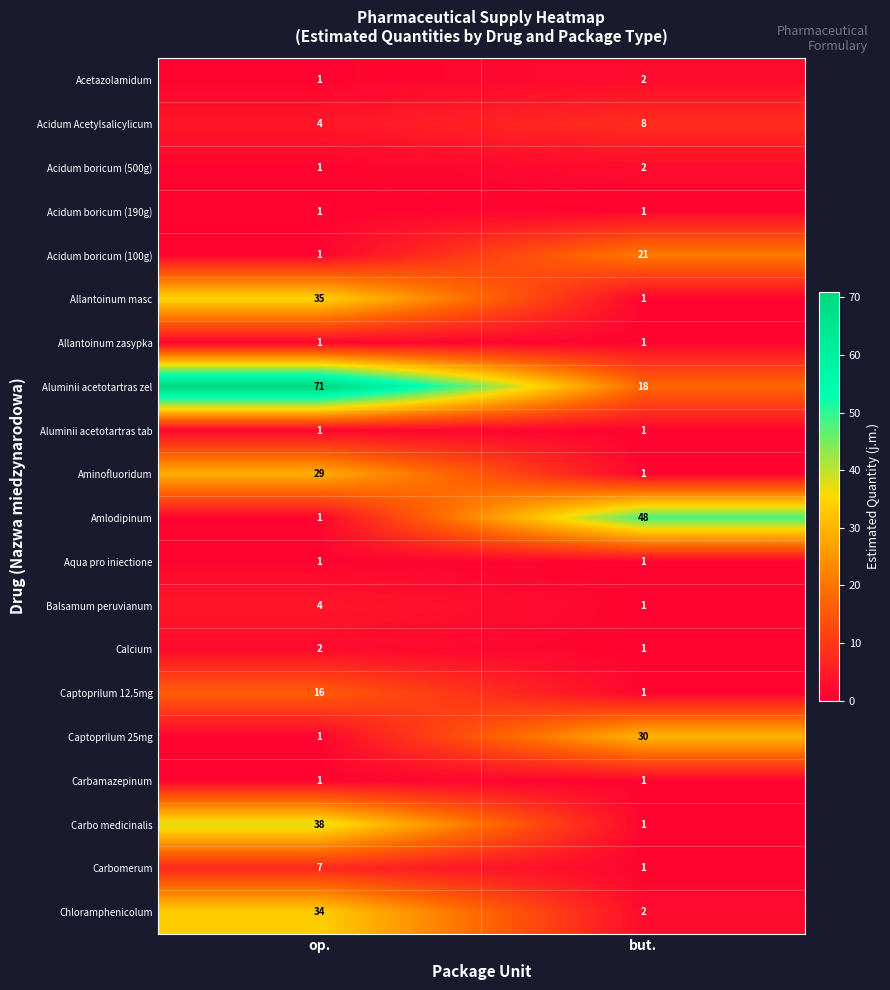

At which label does Allantoinum masc reach its minimum?

but.